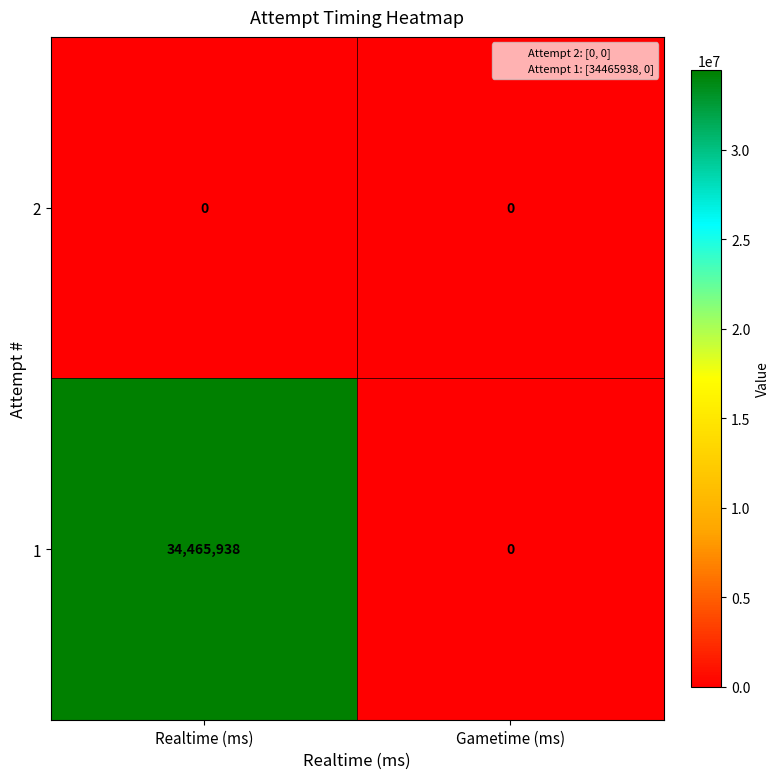

Rank the series at Realtime (ms) from lowest to highest value.

2, 1